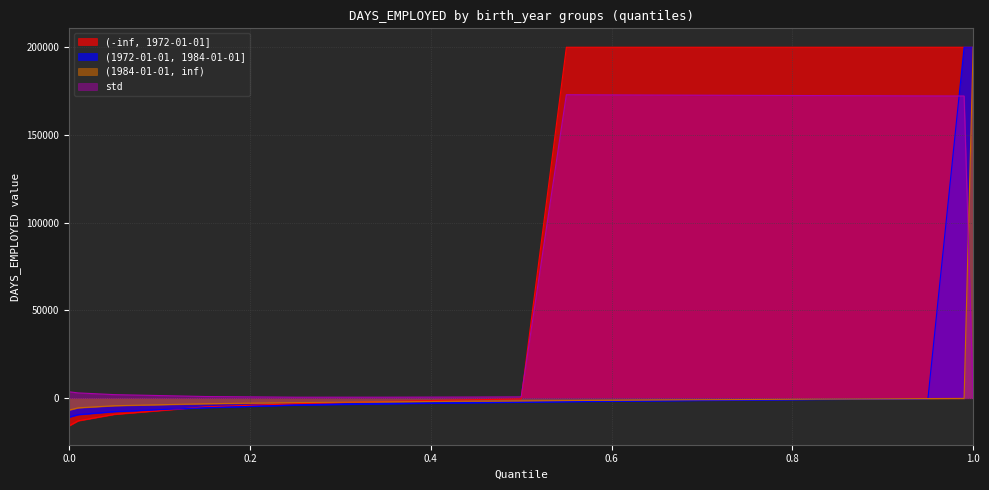

Between which two adjacent categories do (1984-01-01, inf) and (1972-01-01, 1984-01-01] first intersect?

0.95 and 0.99